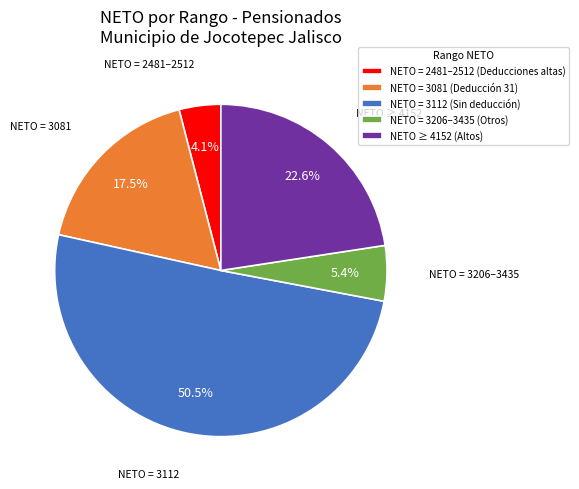

Rank the categories by value from lowest to highest.

NETO = 2481–2512 (Deducciones altas), NETO = 3206–3435 (Otros), NETO = 3081 (Deducción 31), NETO ≥ 4152 (Altos), NETO = 3112 (Sin deducción)